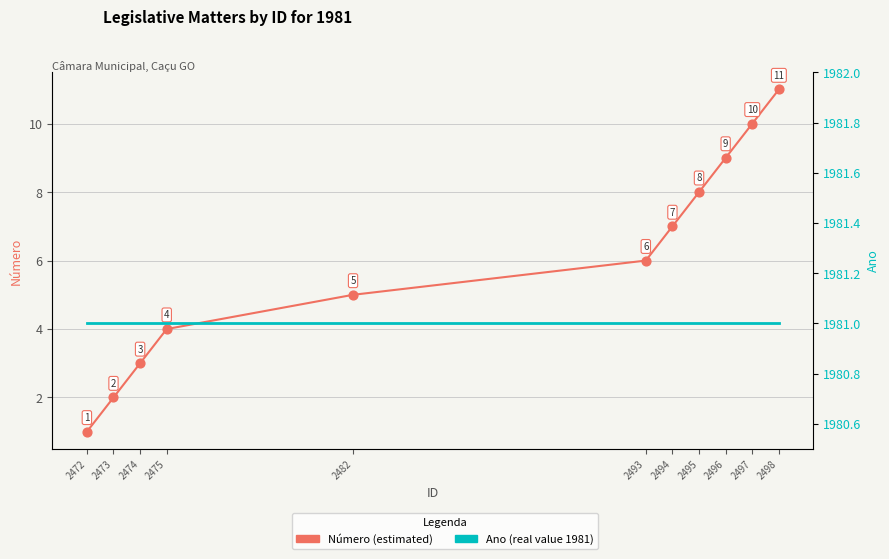

Which series contains the lowest Y value?

Número